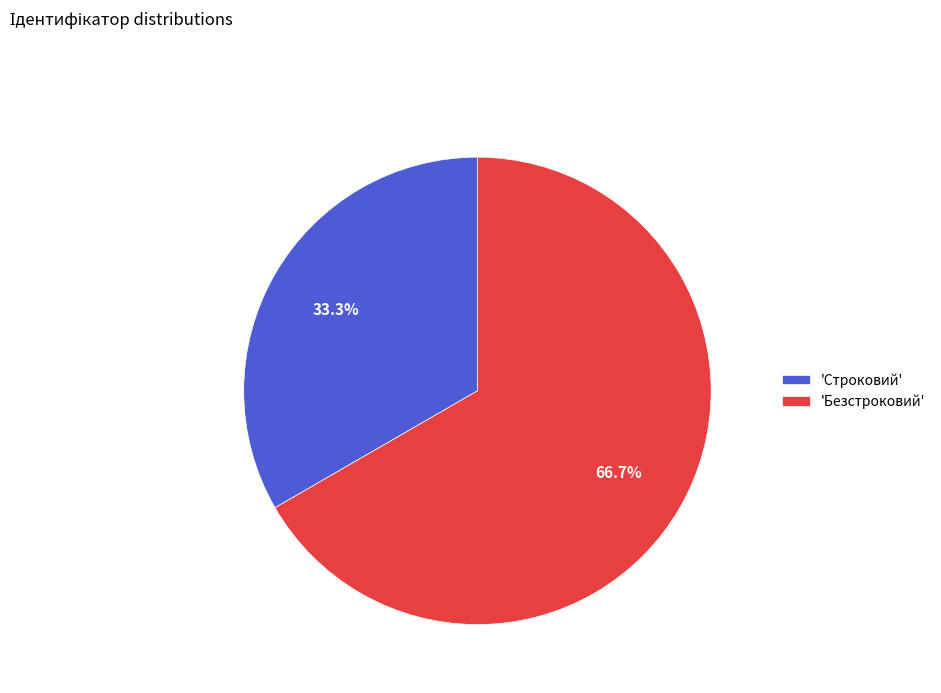

Combined, what portion of the pie is 'Безстроковий' and 'Строковий'?

100.0%